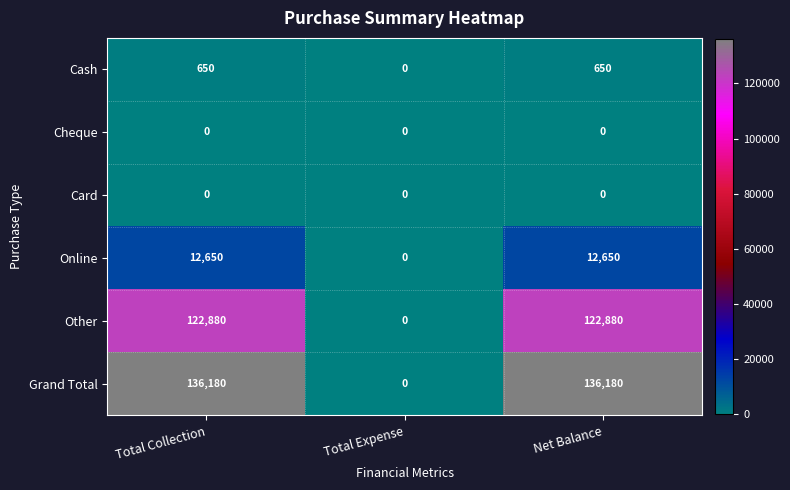

At how many categories does at least one series exceed 113293?

2